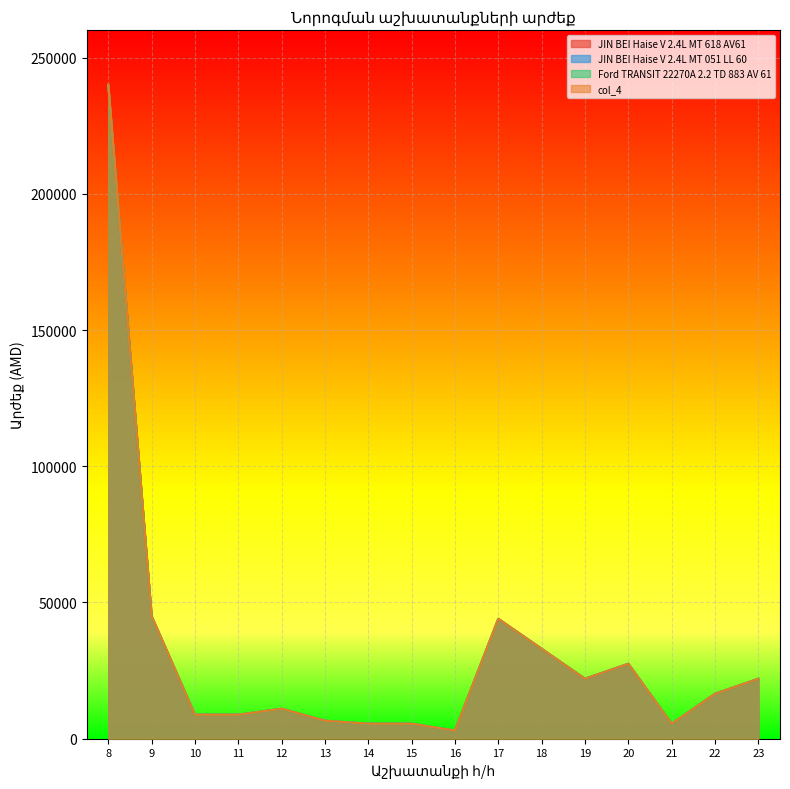

What is the sum of the JIN BEI Haise V 2.4L MT 051 LL 60 values at 14 and 18?

38500